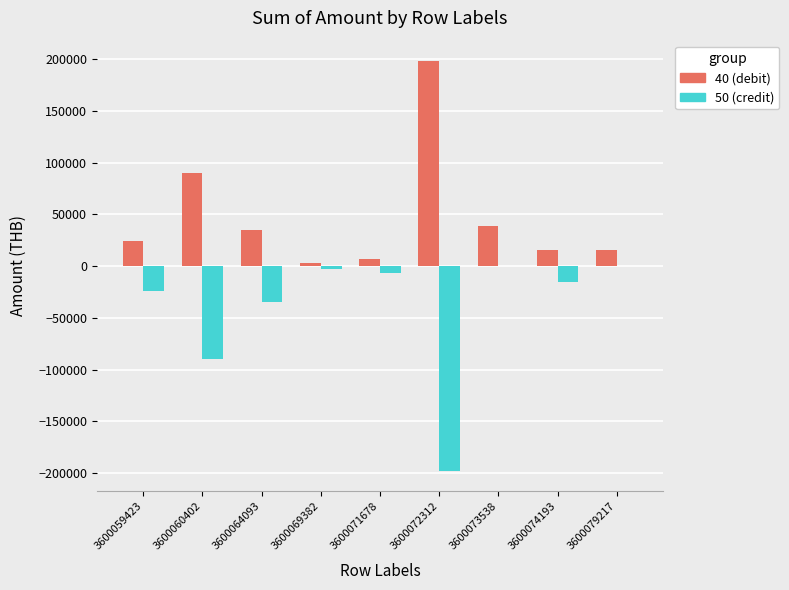

At which category is the sum across all series the highest?

3600073538